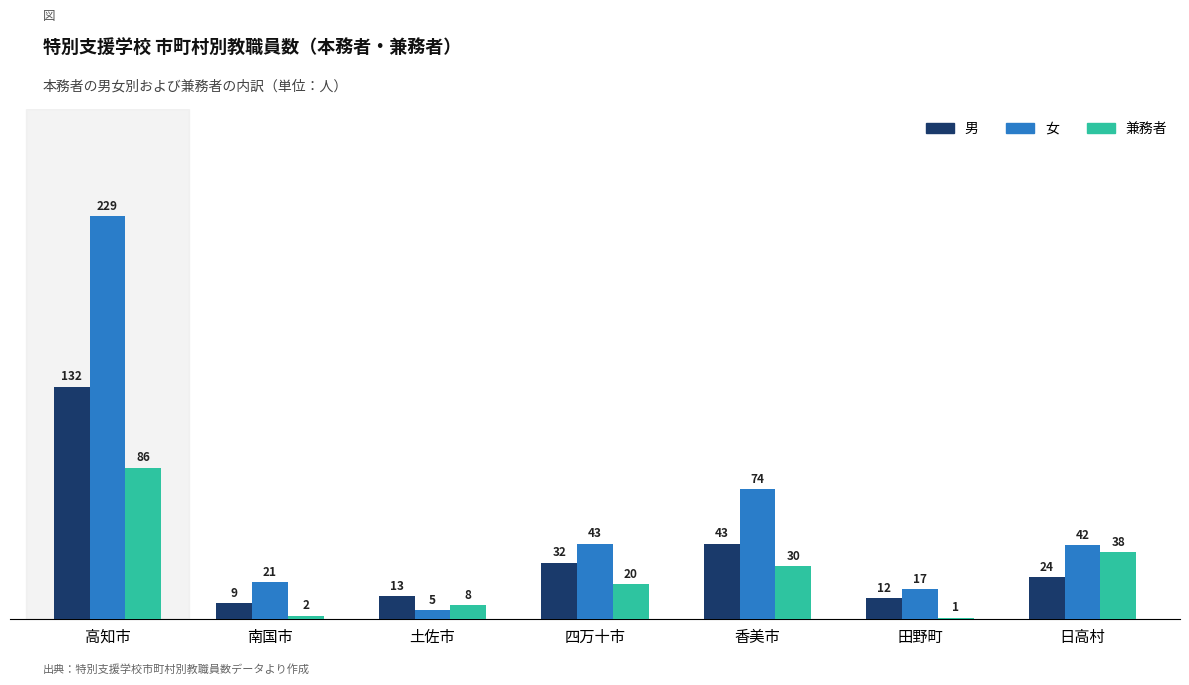

Rank the categories by 兼務者 value from lowest to highest.

田野町, 南国市, 土佐市, 四万十市, 香美市, 日高村, 高知市